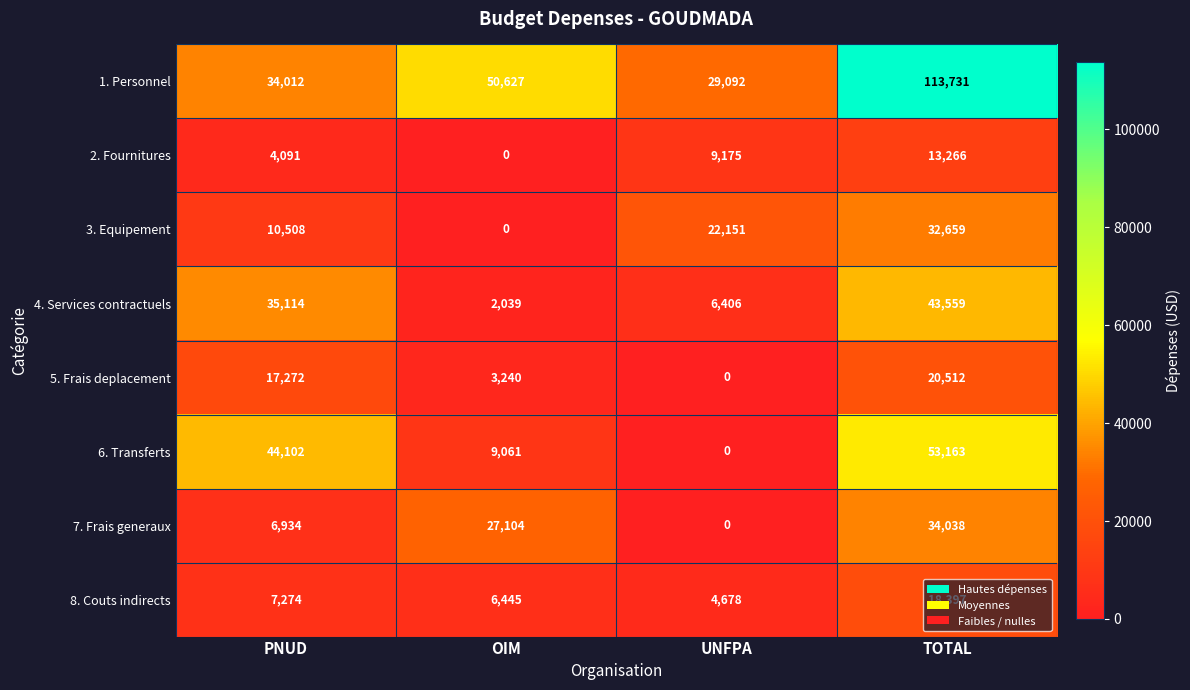

Count the number of data series in this chart.

8